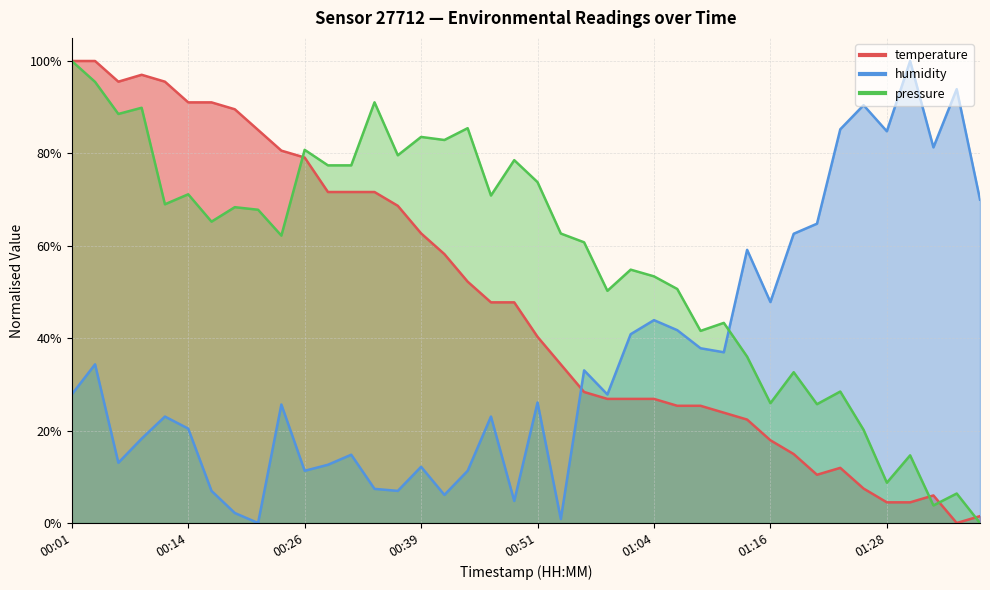

Rank the series by their average value, from lowest to highest.

humidity, temperature, pressure